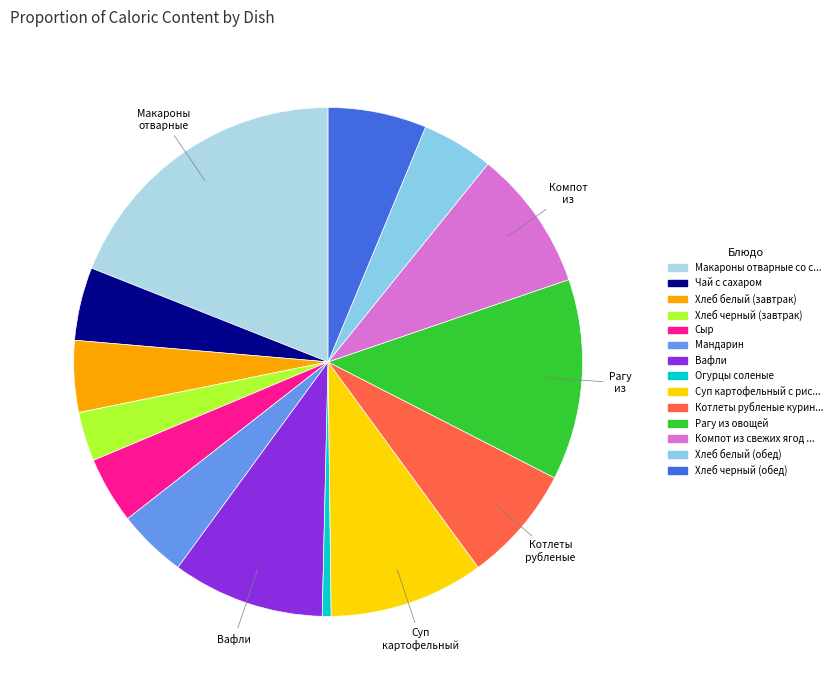

What is the smallest slice in the pie chart?

Огурцы соленые